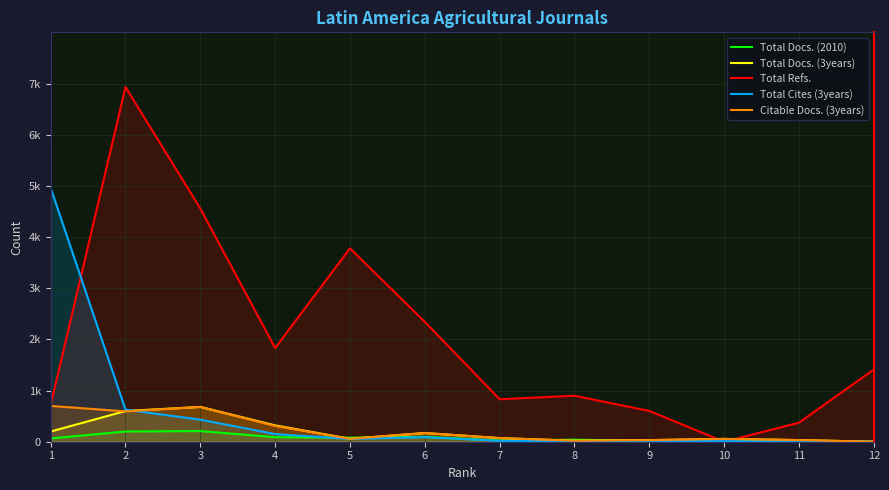

What is the spread (max minus min) of values at 10?

55